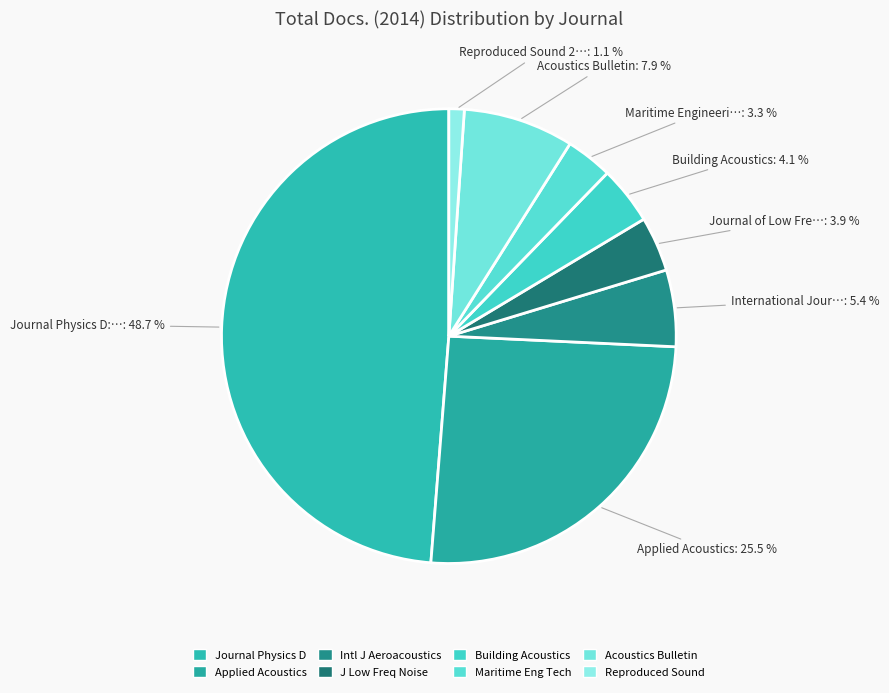

Is there any slice that represents more than half of the pie?

No